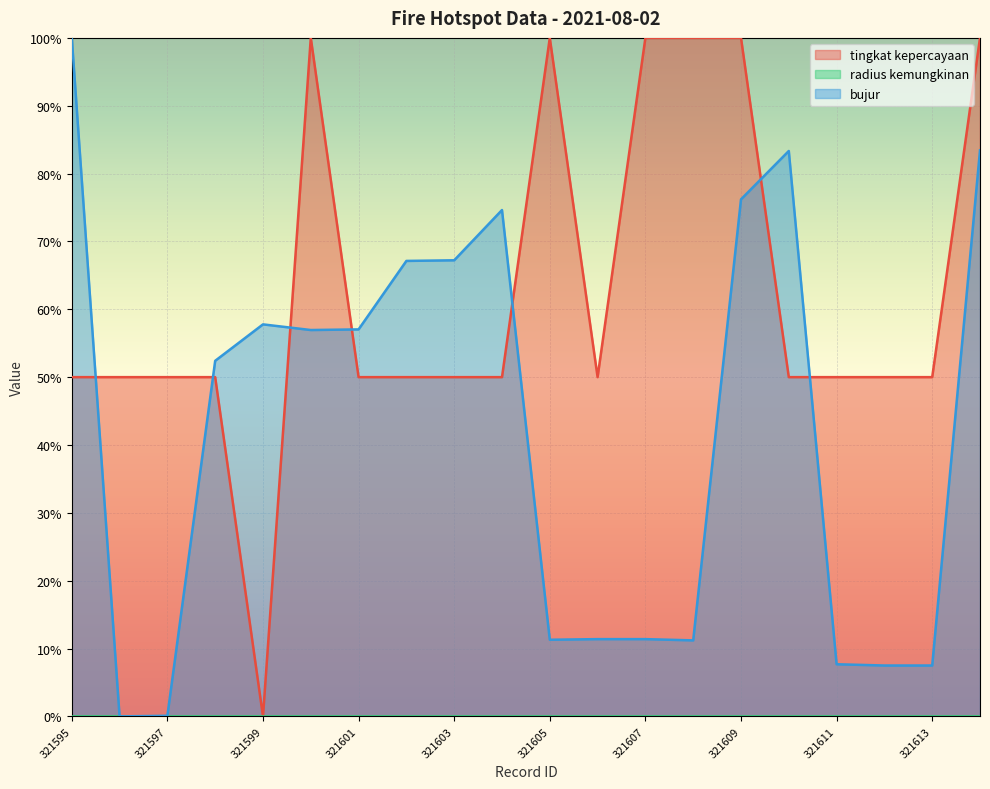

Which category has the highest value across all series?

321595